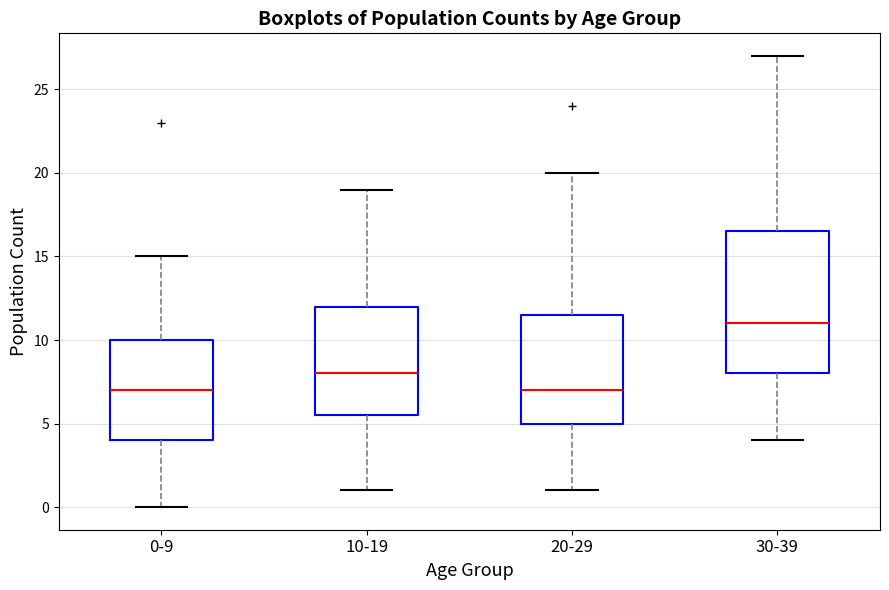

Reading left to right, read every box against the y-axis: the position of its median line, the range the box covers, and the ends of its whiskers. The values are not printed on the chart, so give them approximately, as read against the axis.

0-9: median 7.0, box 4.0 to 10.0, whiskers 0.0 to 15.0
10-19: median 8.0, box 5.5 to 12.0, whiskers 1.0 to 19.0
20-29: median 7.0, box 5.0 to 11.5, whiskers 1.0 to 20.0
30-39: median 11.0, box 8.0 to 16.5, whiskers 4.0 to 27.0